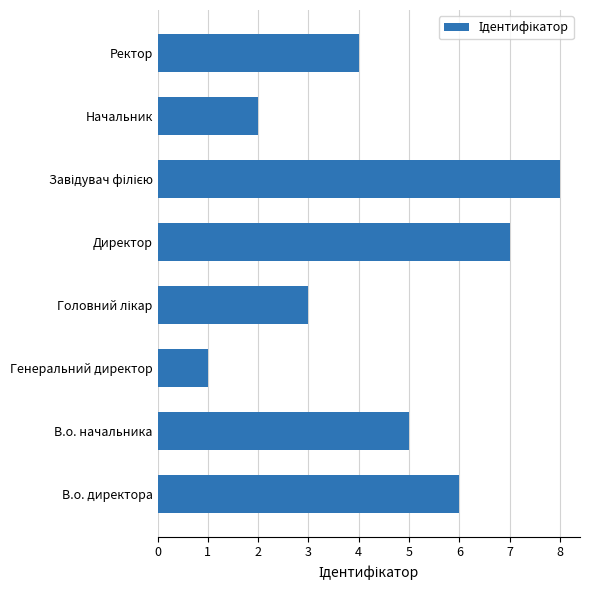

What is the maximum value shown in the chart?

8